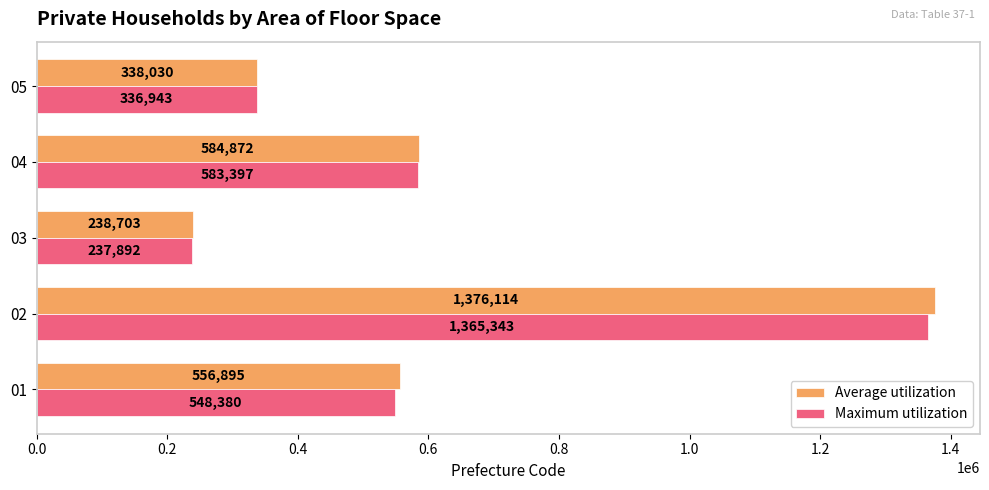

Where is Maximum utilization nearest to the value 801617?

04